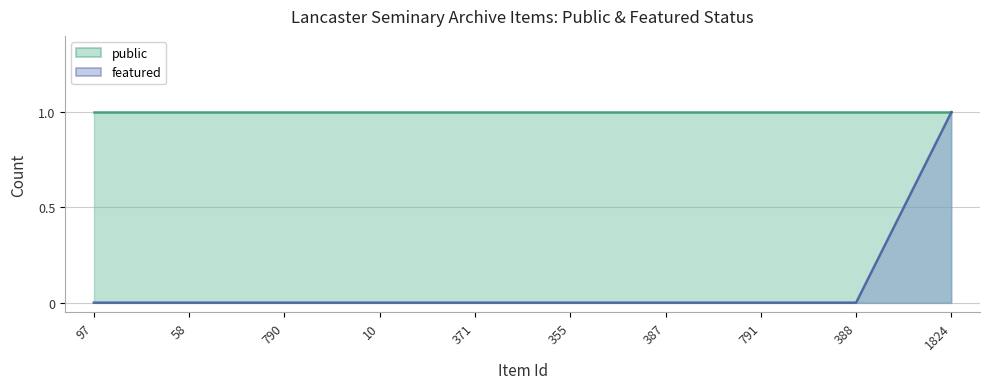

The chart shows a value of 0 at 58. True or false?

False